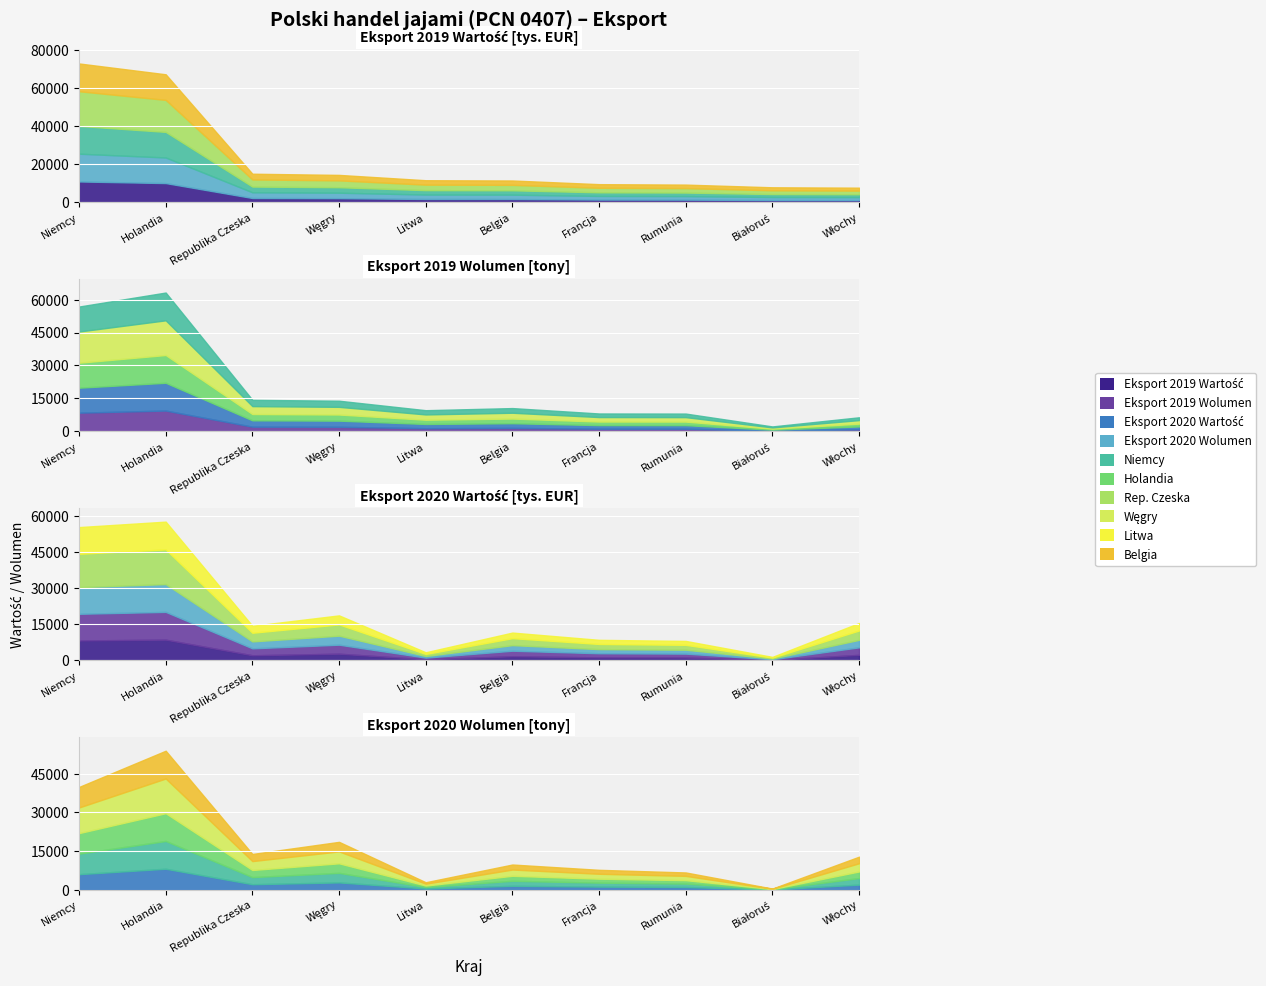

Where is the first local maximum for Eksport 2020 Wolumen [tony]?

Holandia